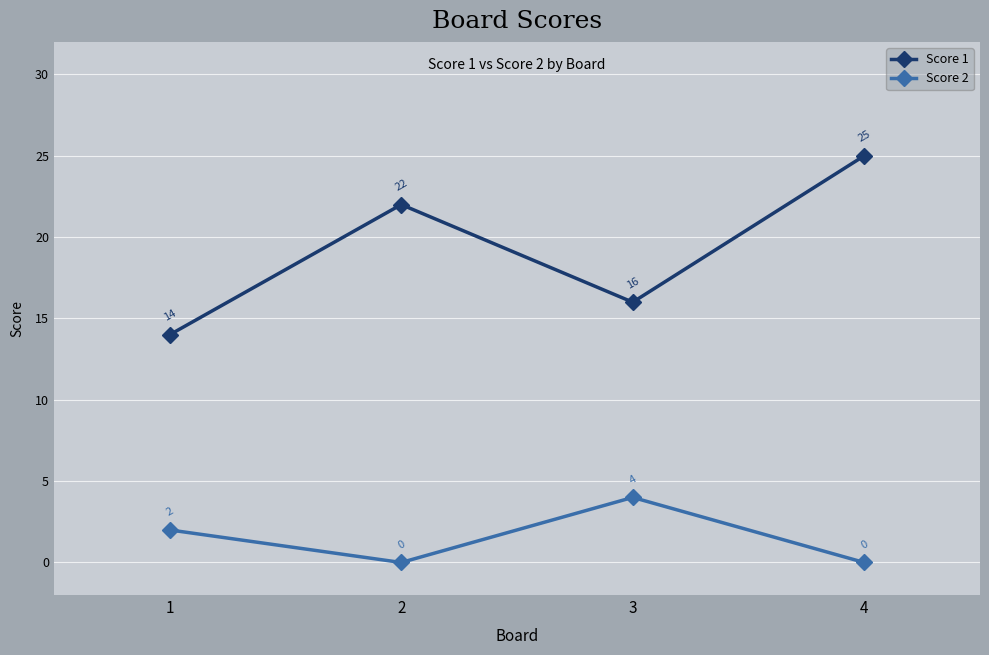

Reading left to right, list all the values displayed in this chart.

Score 1: 1=14	2=22	3=16	4=25
Score 2: 1=2	2=0	3=4	4=0